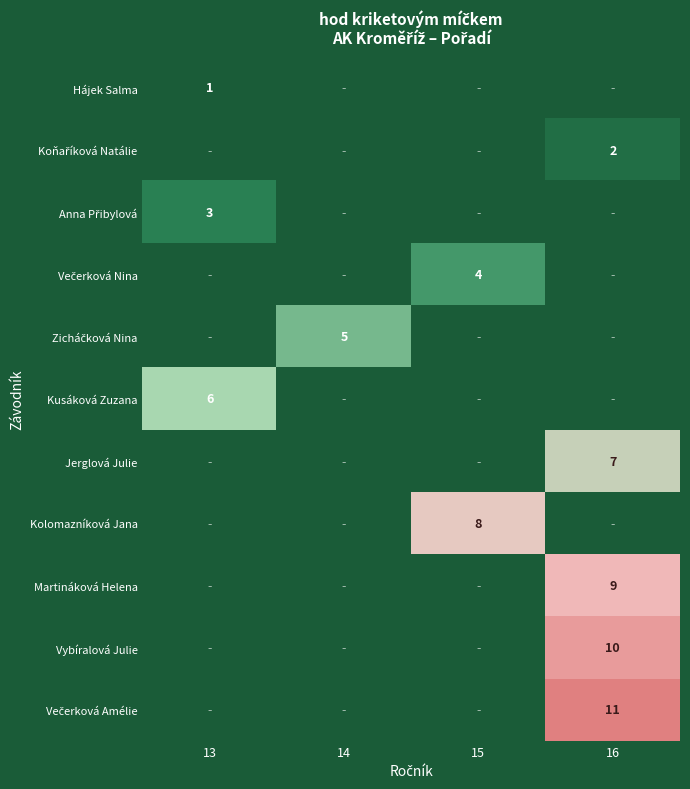

True or false: Večerková Nina has a value of 4.0 at 15.

True